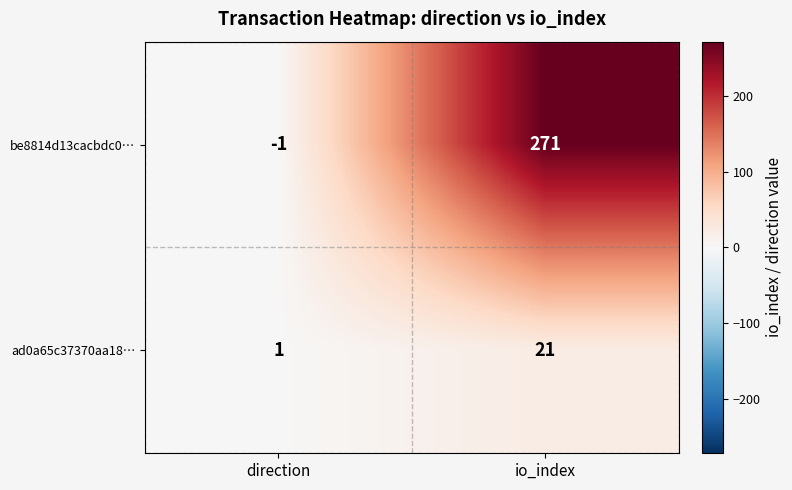

What is the average value of the ad0a65c37370aa18… series?

11